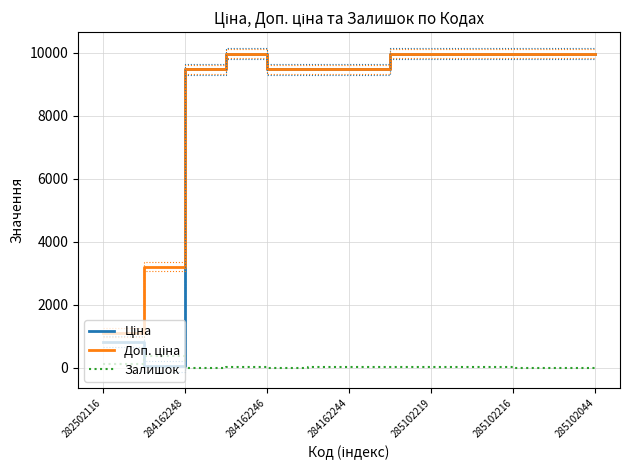

Rank the series by their maximum value, from lowest to highest.

Залишок, Ціна, Доп. ціна